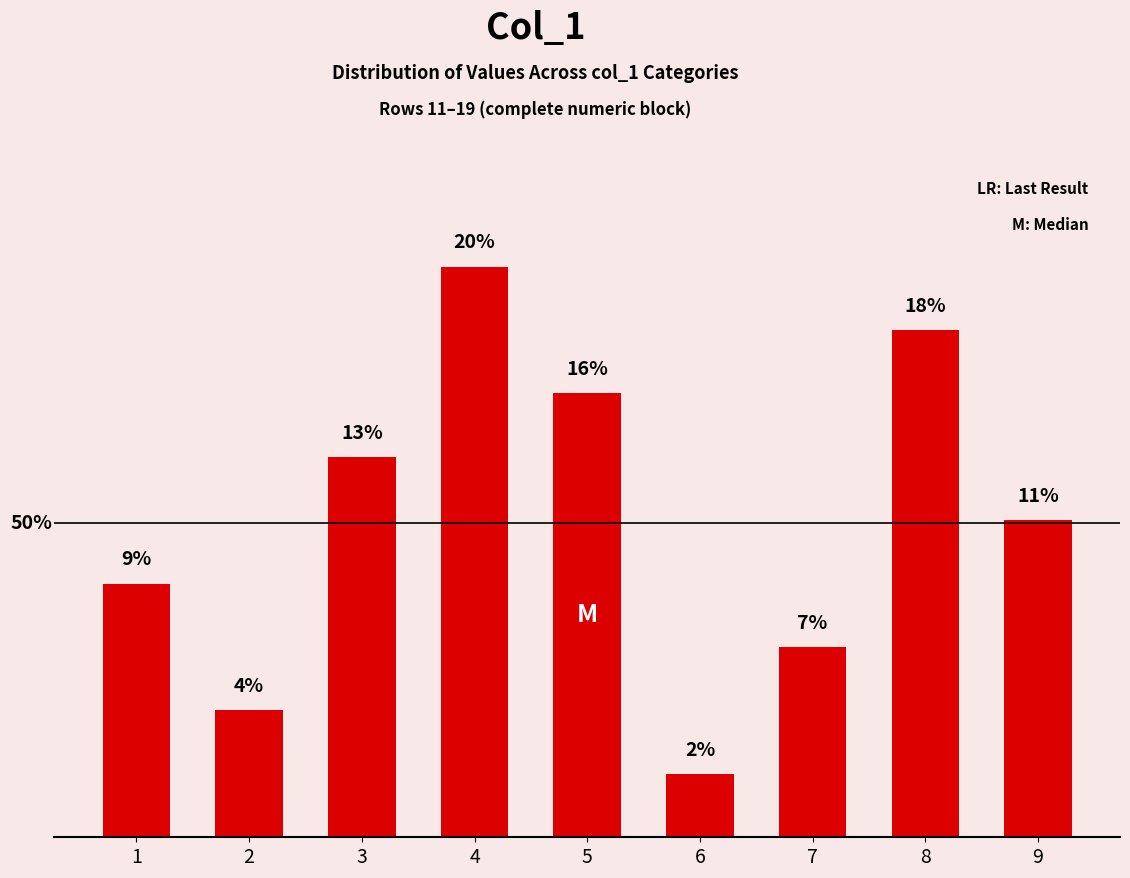

Which label corresponds to the smallest value in the chart?

6